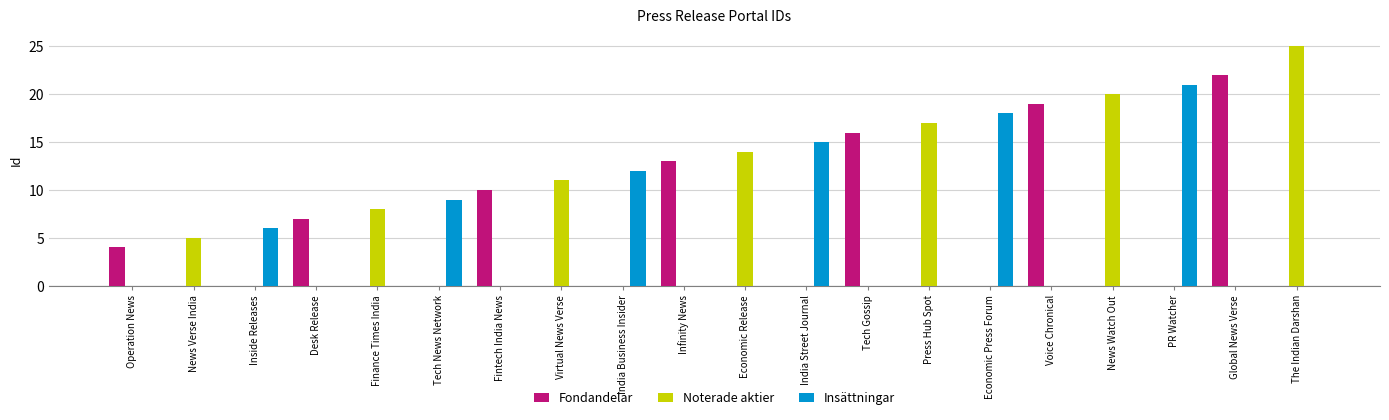

True or false: Insättningar has a value of 11 at Voice Chronical.

False